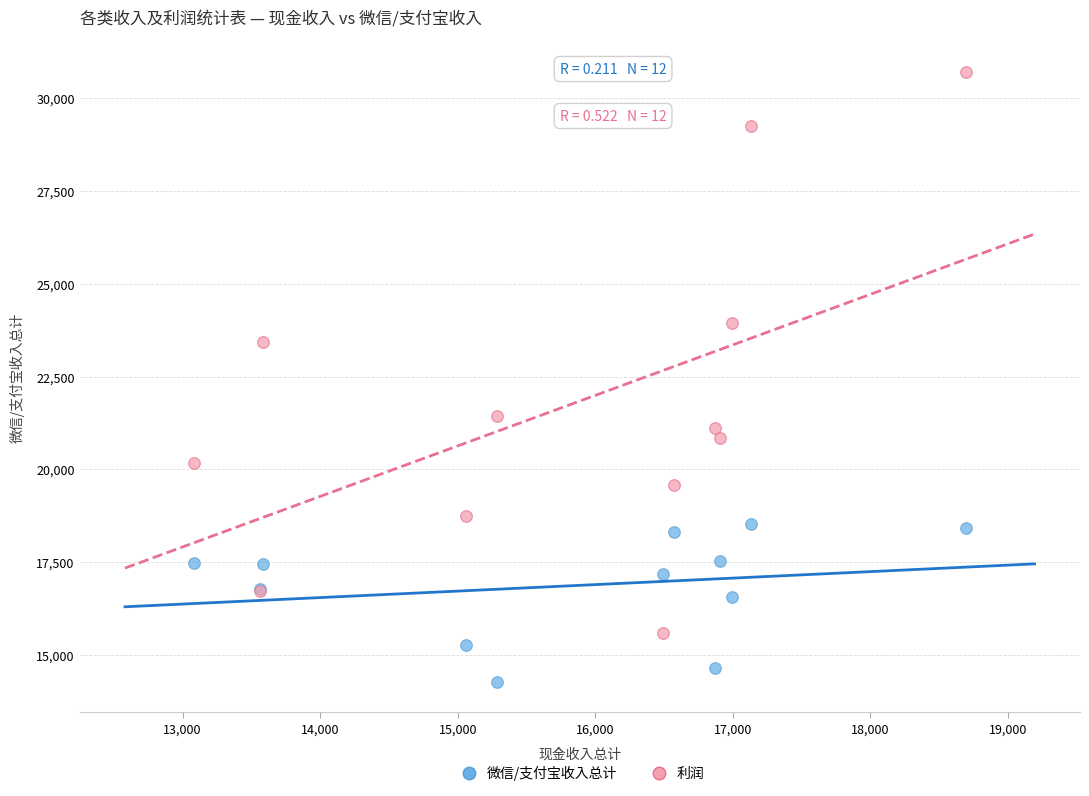

In the 利润 series, what Y value is closest to 23139?

23432